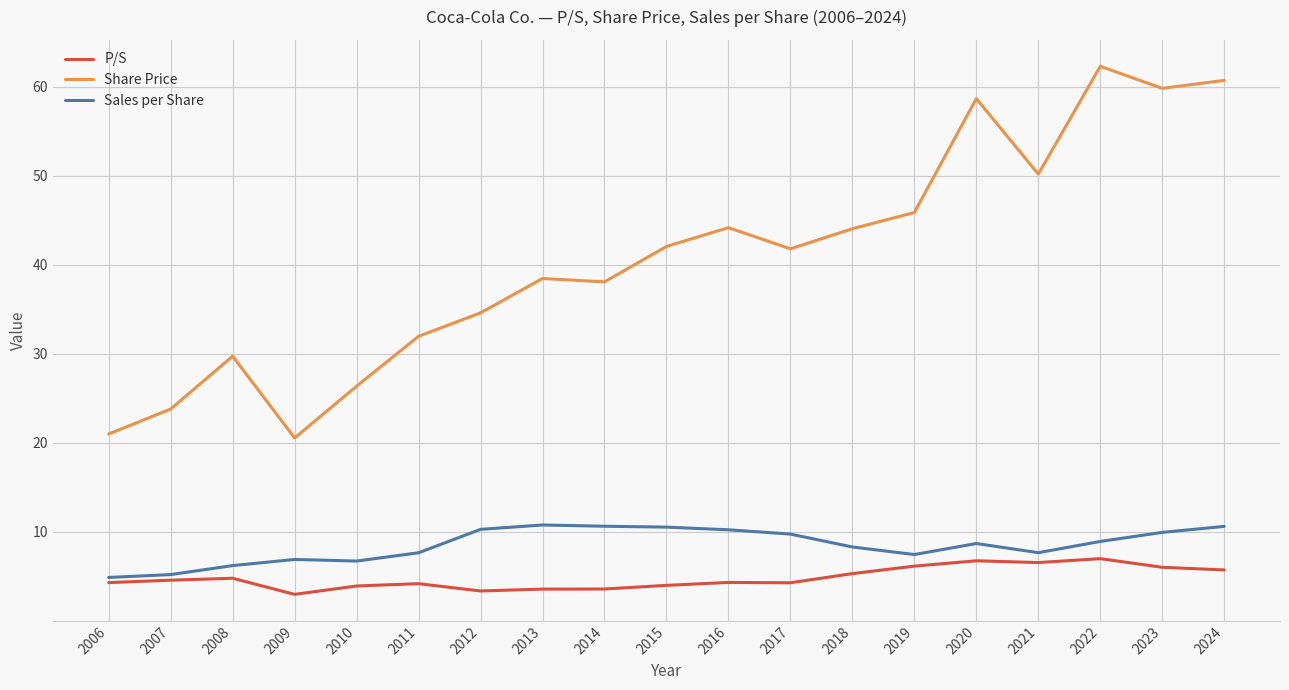

Rank the series at 2022 from highest to lowest value.

Share Price, Sales per Share, P/S